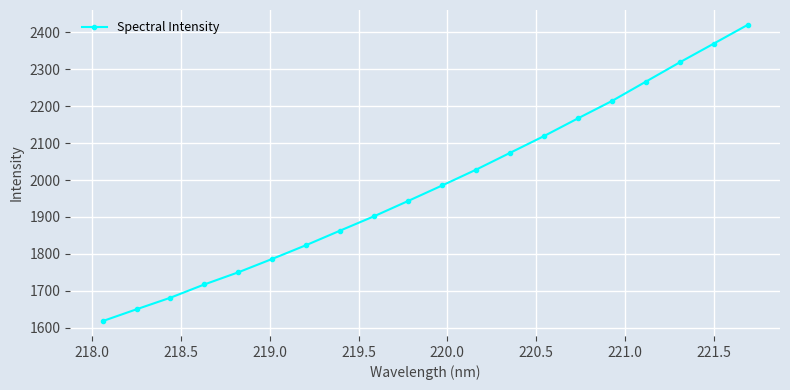

What is the value of the 20th point from the left?

2420.5